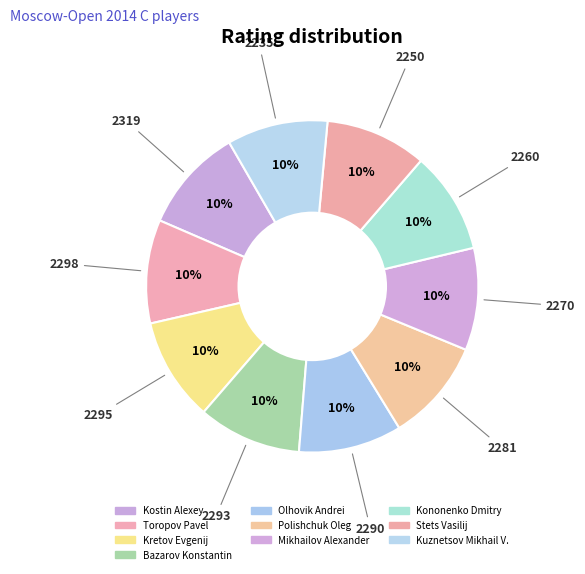

What is the ratio of the value at Kretov Evgenij to the value at Stets Vasilij?

1.0